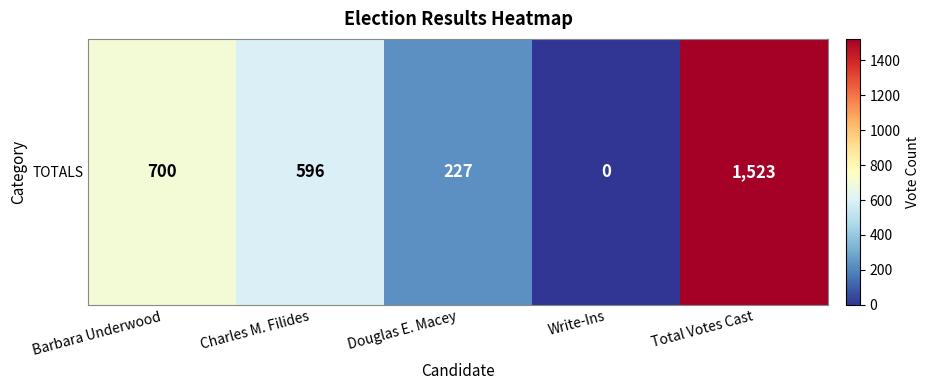

What is the ratio of the value at Total Votes Cast to the value at Douglas E. Macey?

6.7